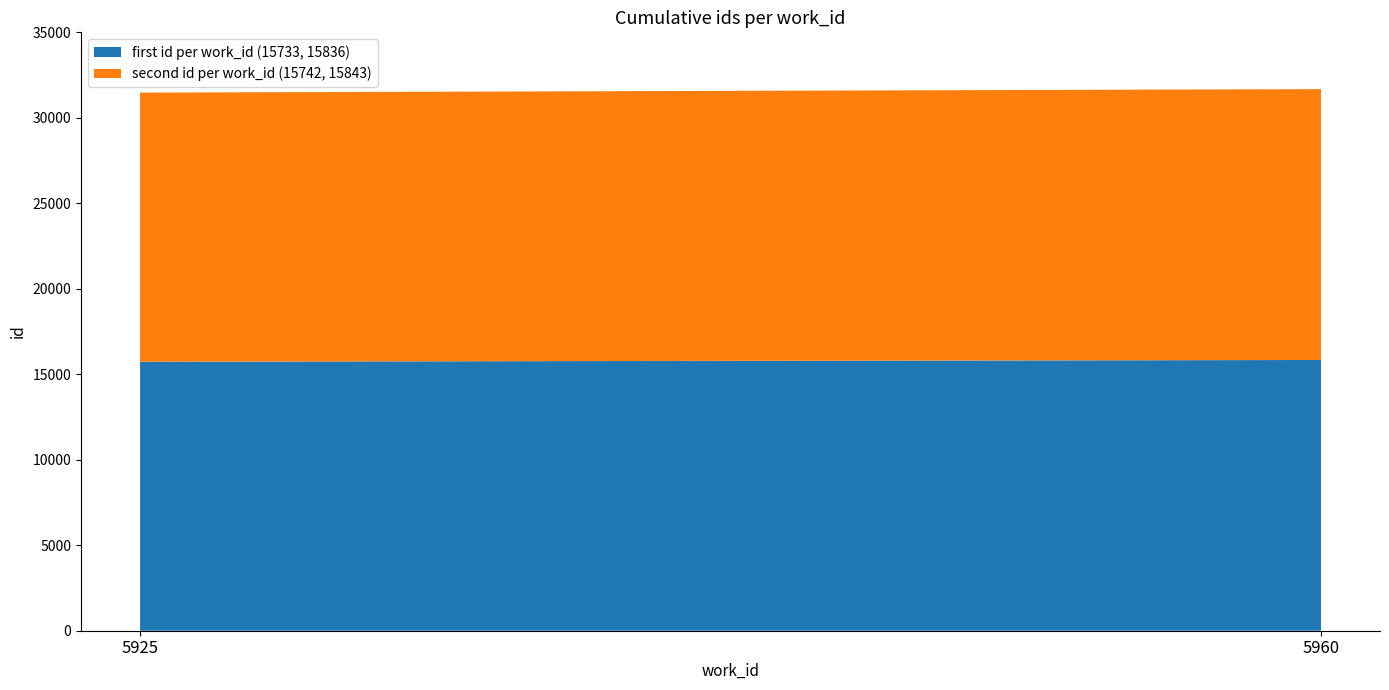

What is the total value across all series at 5960?

31679